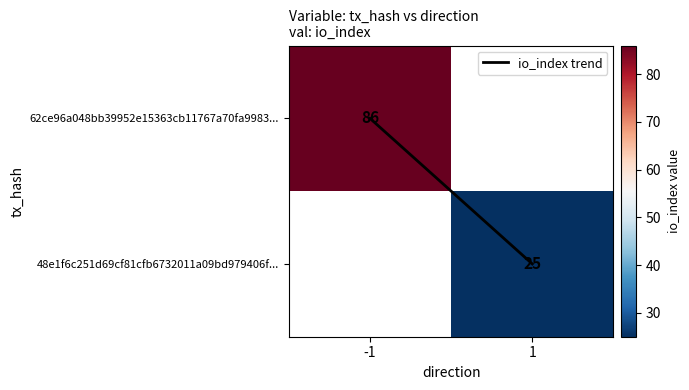

Which series has the widest spread of values?

io_index trend